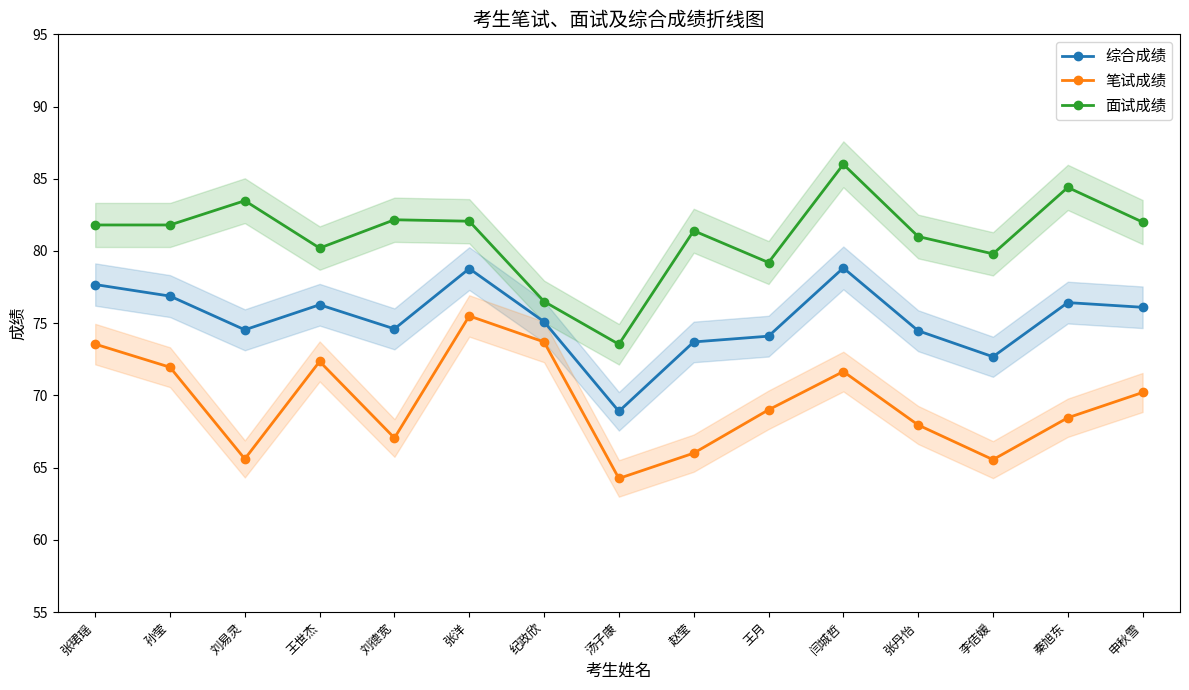

What is the sum of the 综合成绩 values at 张珺瑶 and 孙莹?

154.6